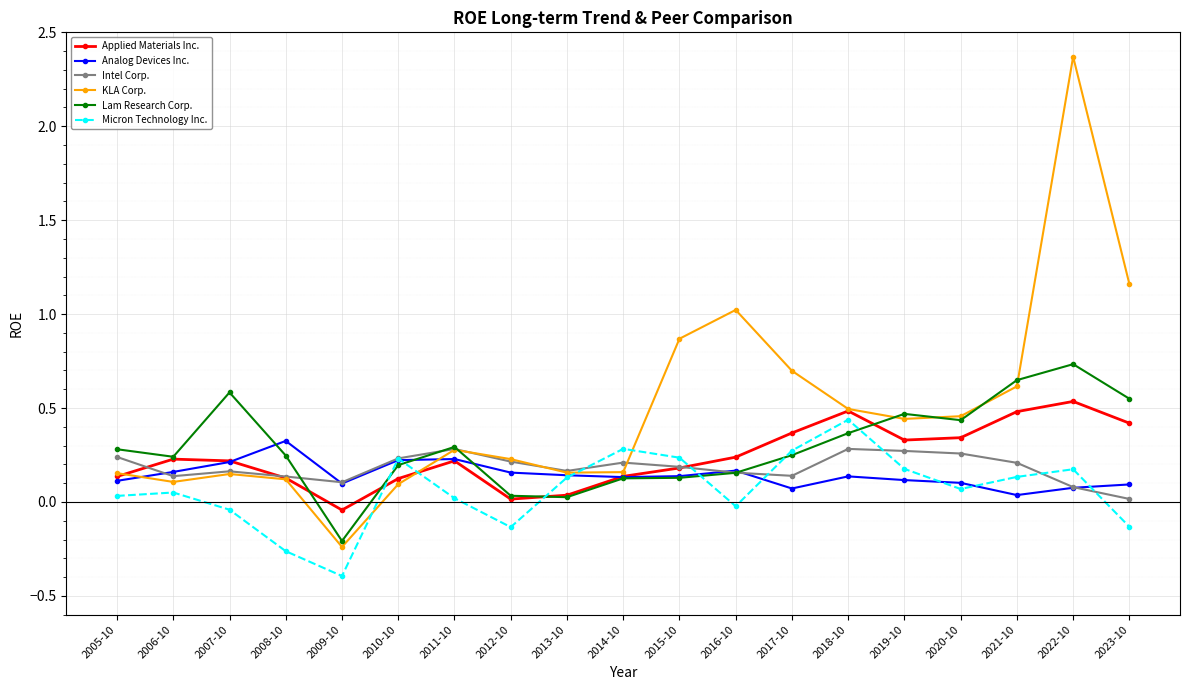

Between which two adjacent categories do Micron Technology Inc. and Applied Materials Inc. first intersect?

2009-10 and 2010-10